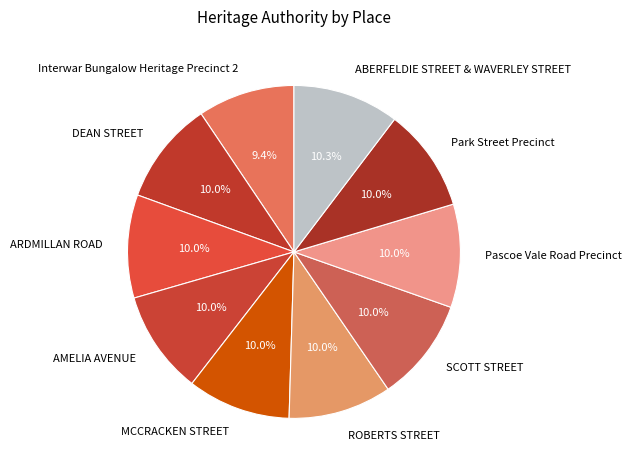

The ABERFELDIE STREET & WAVERLEY STREET slice represents 4% of the pie. True or false?

False